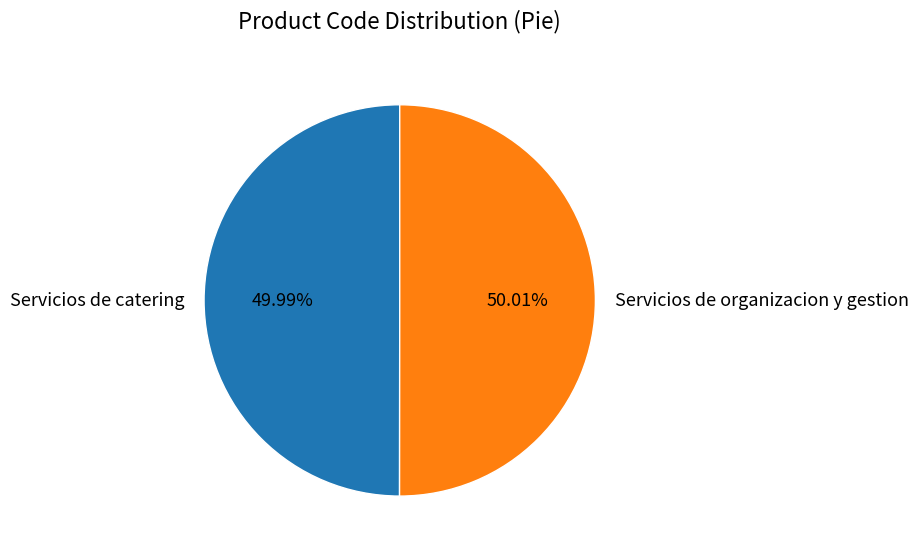

True or false: Servicios de organizacion y gestion accounts for 50% of the total.

True